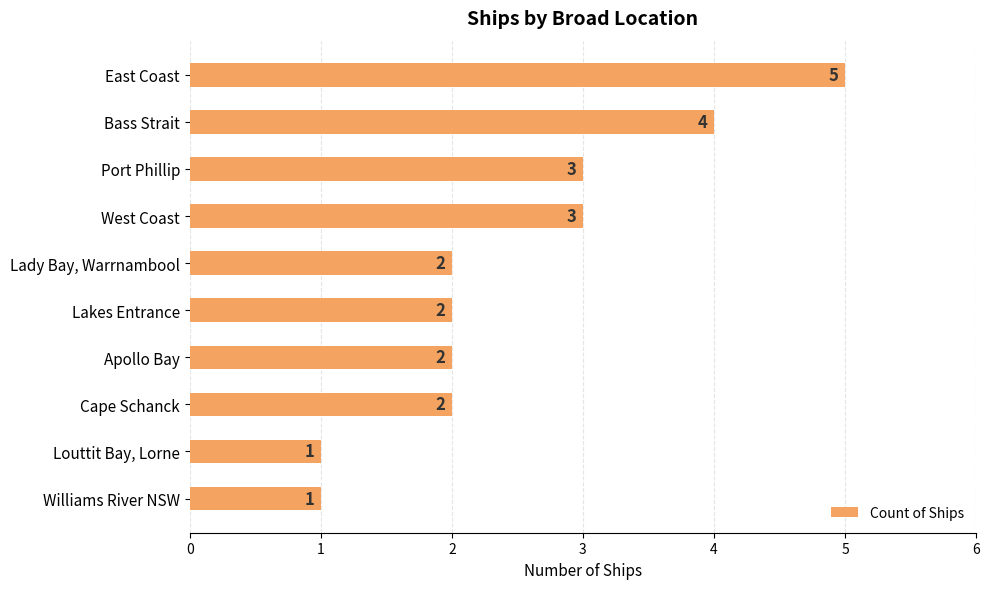

The chart shows a value of 3 at Lakes Entrance. True or false?

False